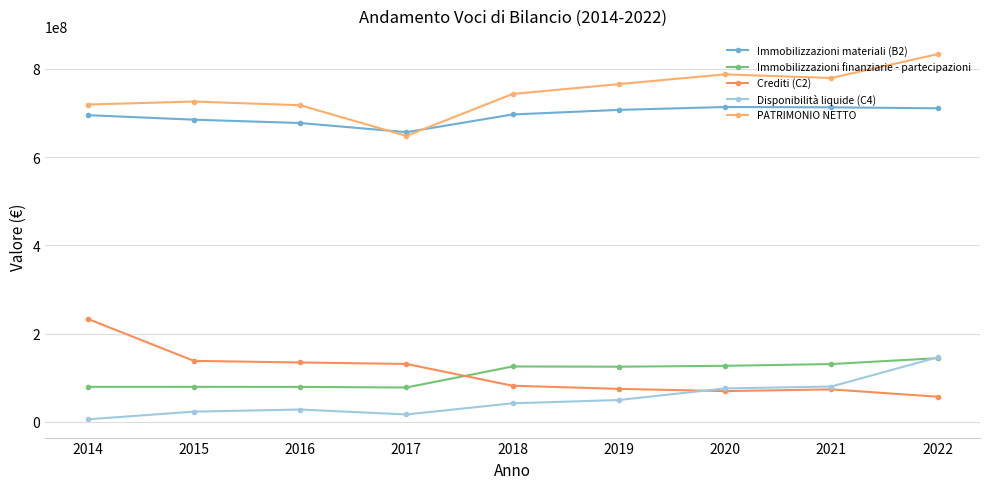

What value does the Disponibilità liquide (C4) series have at 2021?

79979097.1